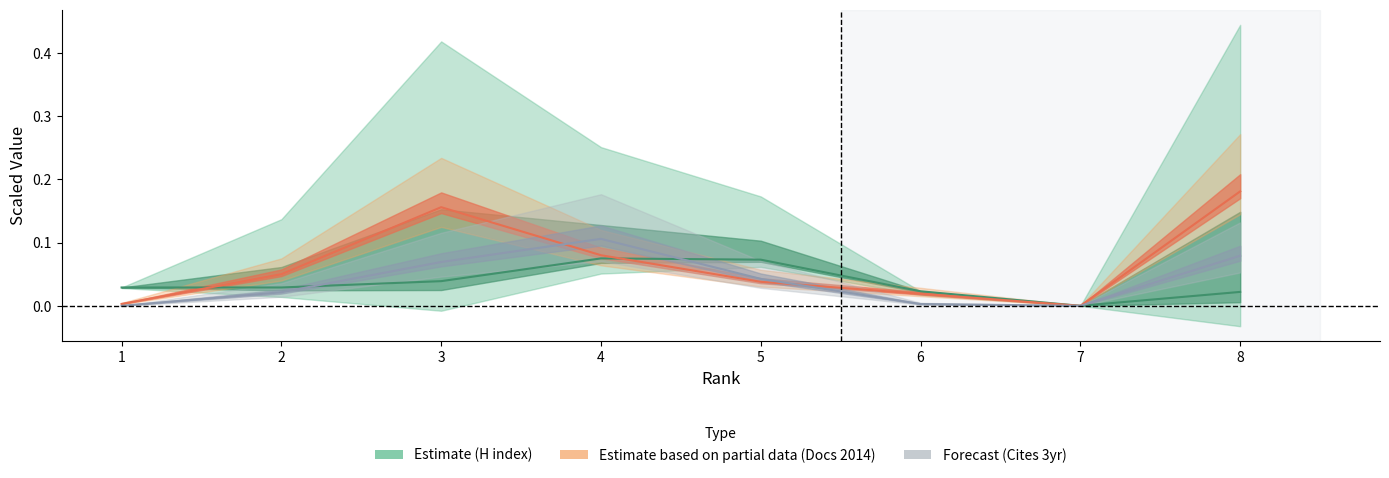

What is the difference between the H index values at 7 and 4?

0.1